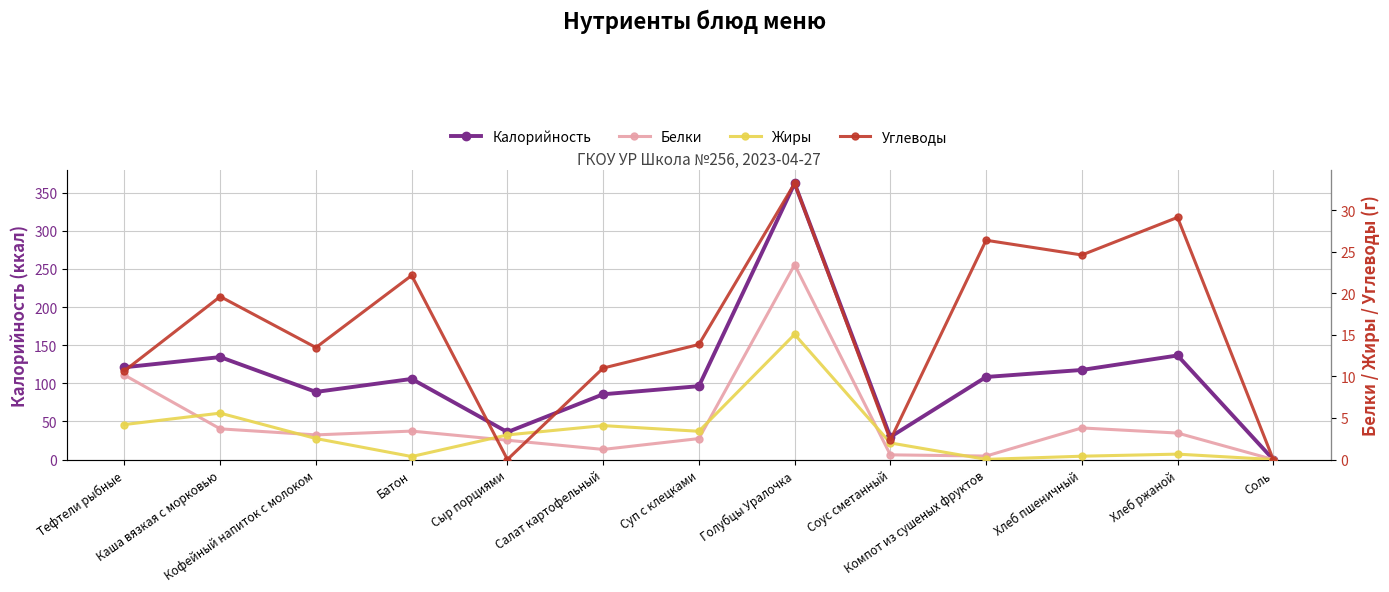

What is the label of the 11th point from the right?

Кофейный напиток с молоком